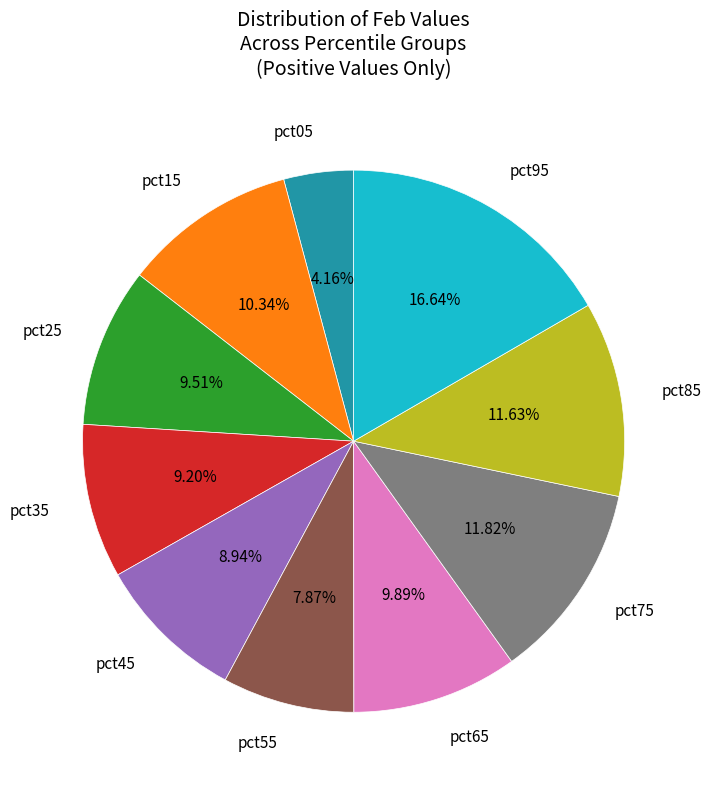

To the nearest percent, what is the combined percentage of pct35 and pct85?

21%